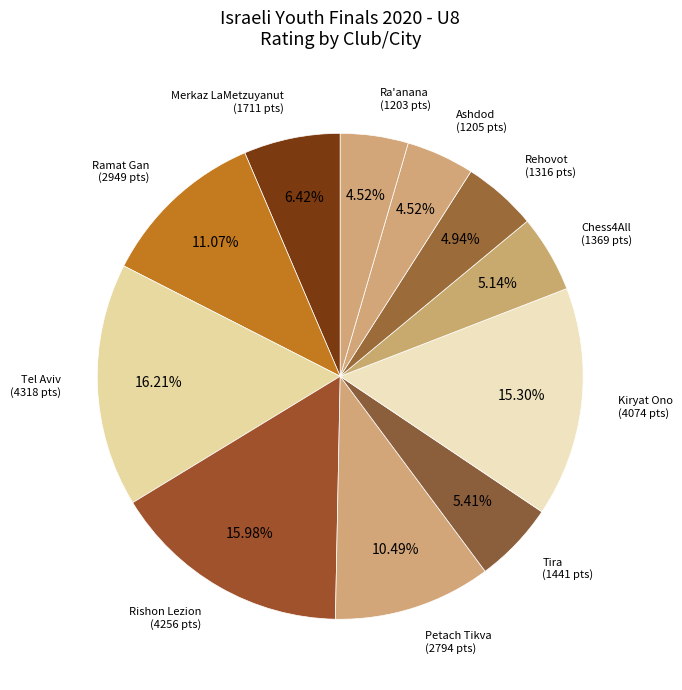

How many slices are in this pie chart?

11